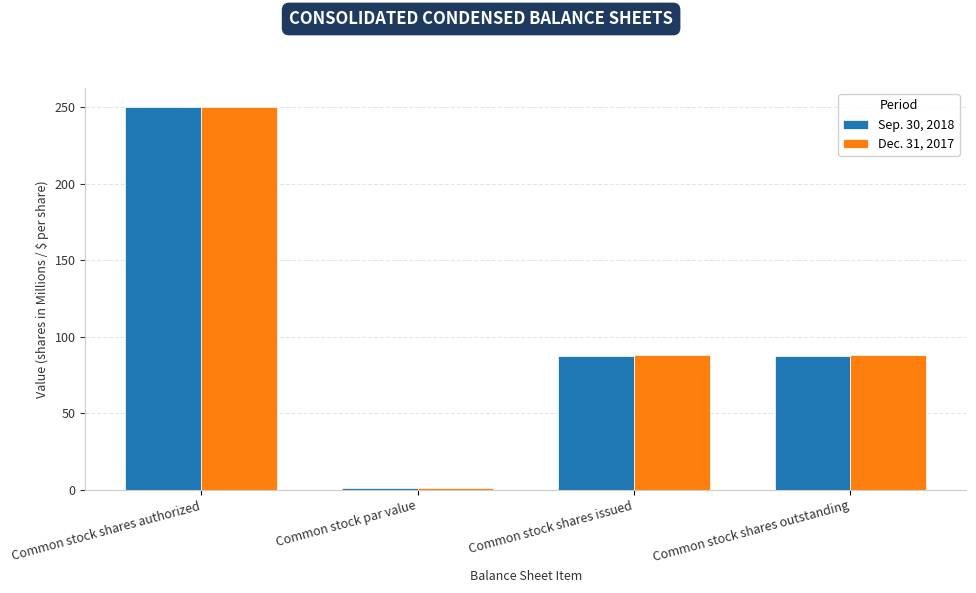

Rank the series at Common stock shares outstanding from highest to lowest value.

Dec. 31, 2017, Sep. 30, 2018